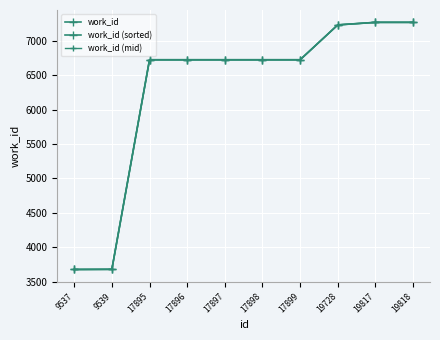

True or false: work_id has more than 1 interior local peaks.

False